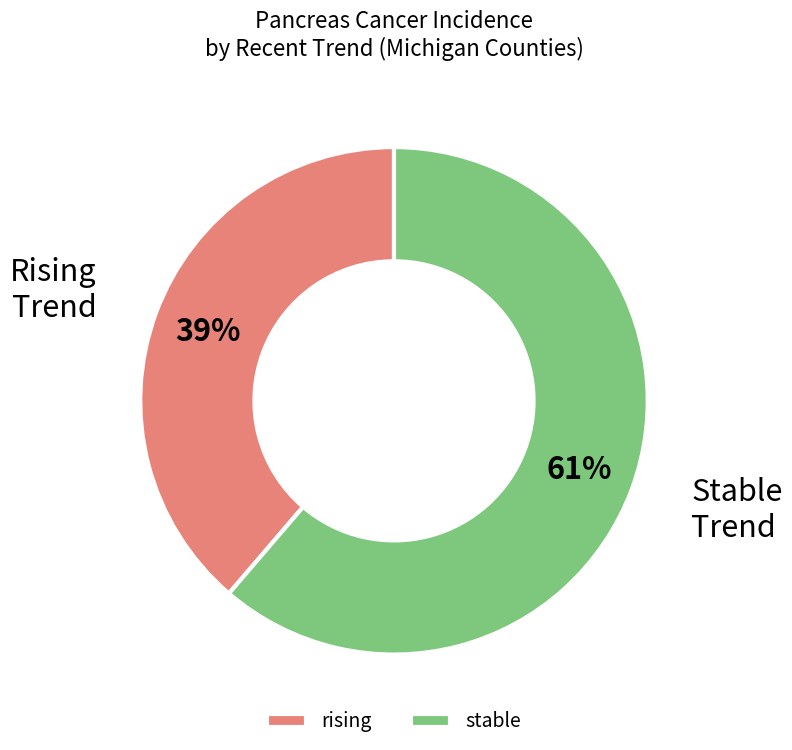

Is it true that rising is 13% of the pie?

False